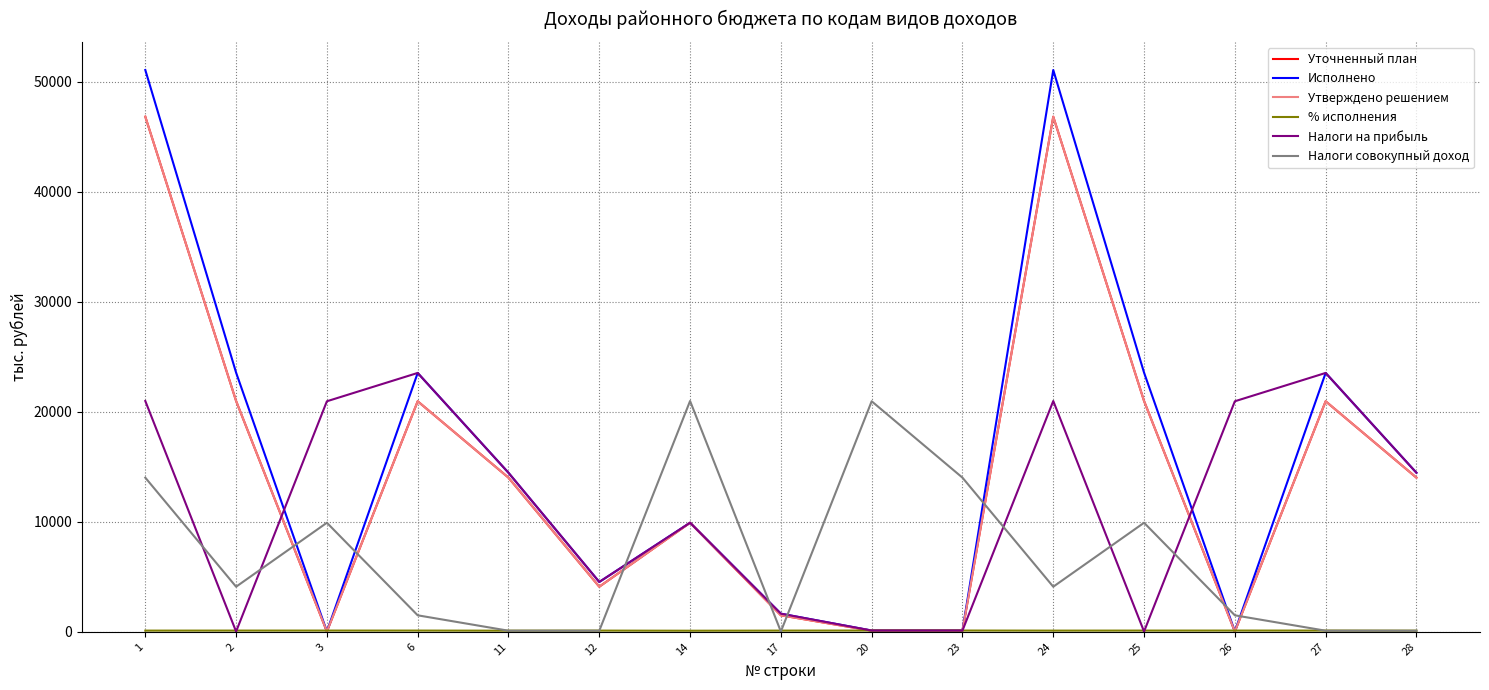

Which has a higher value, 14 or 28?

28